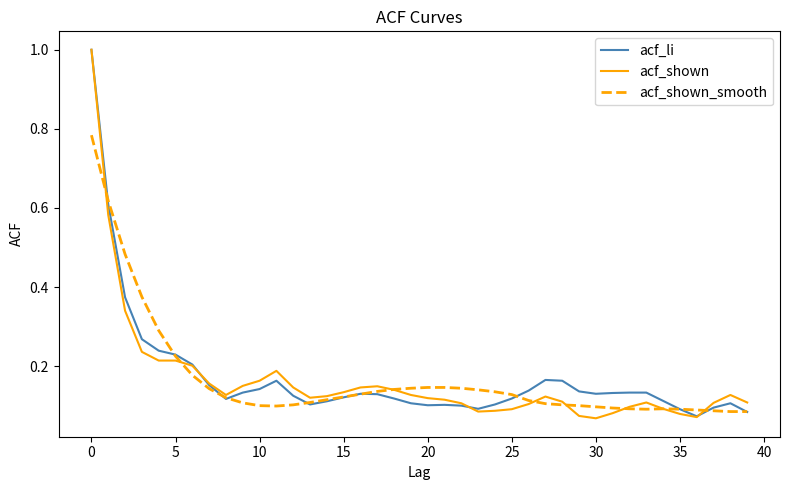

Which series has the largest range (max minus min)?

acf_shown